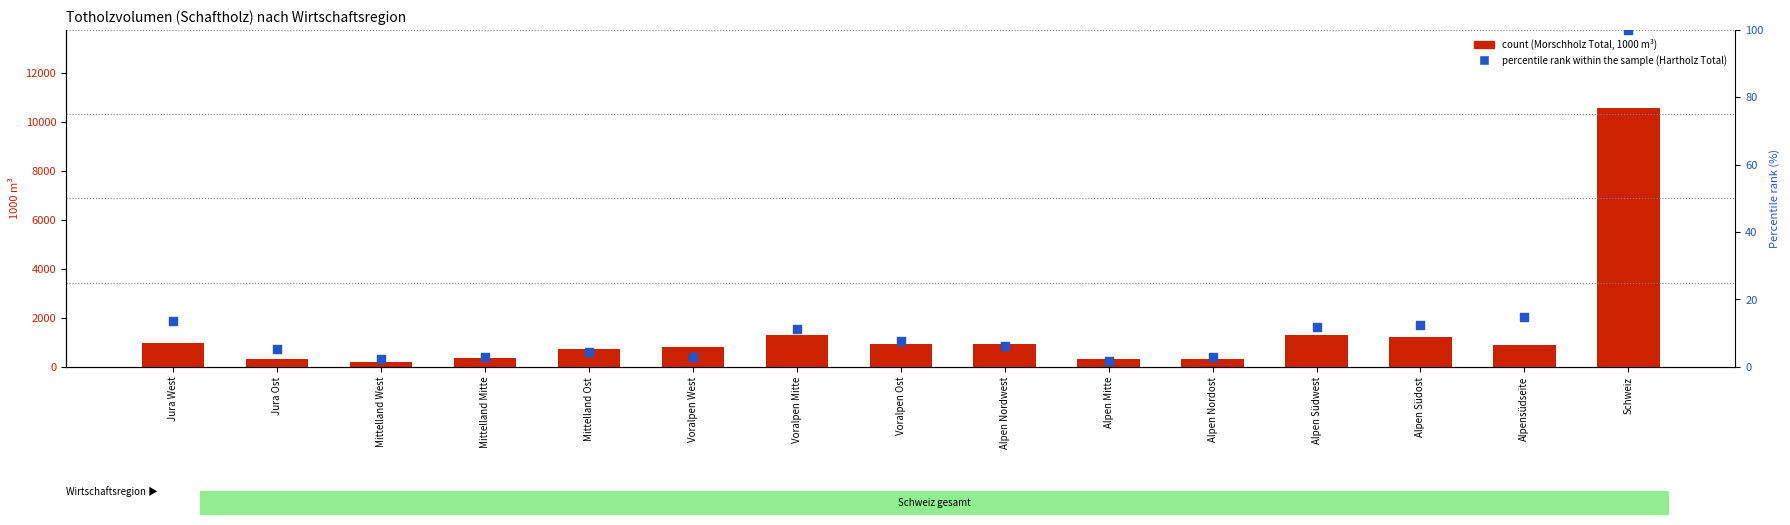

What are all the series names shown in the legend?

count, percentile rank within the sample